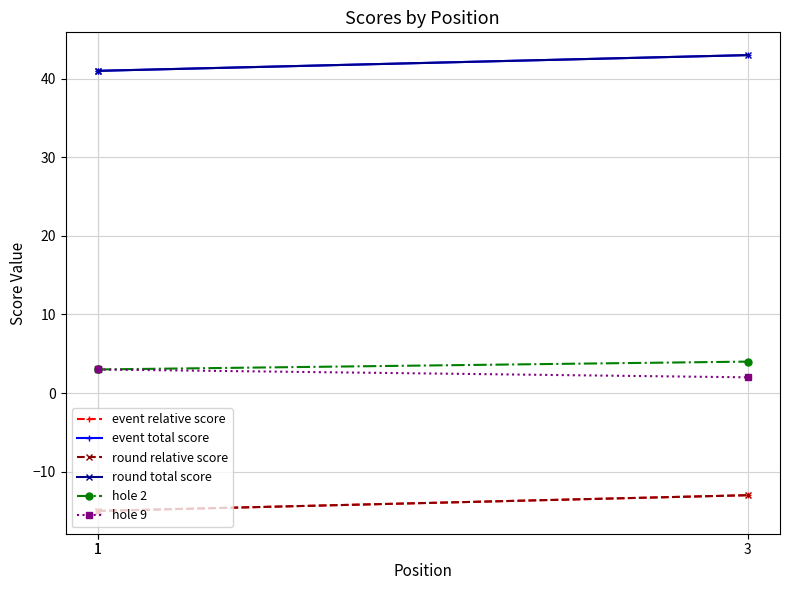

What are all the series names shown in the legend?

event relative score, event total score, round relative score, round total score, hole 2, hole 9